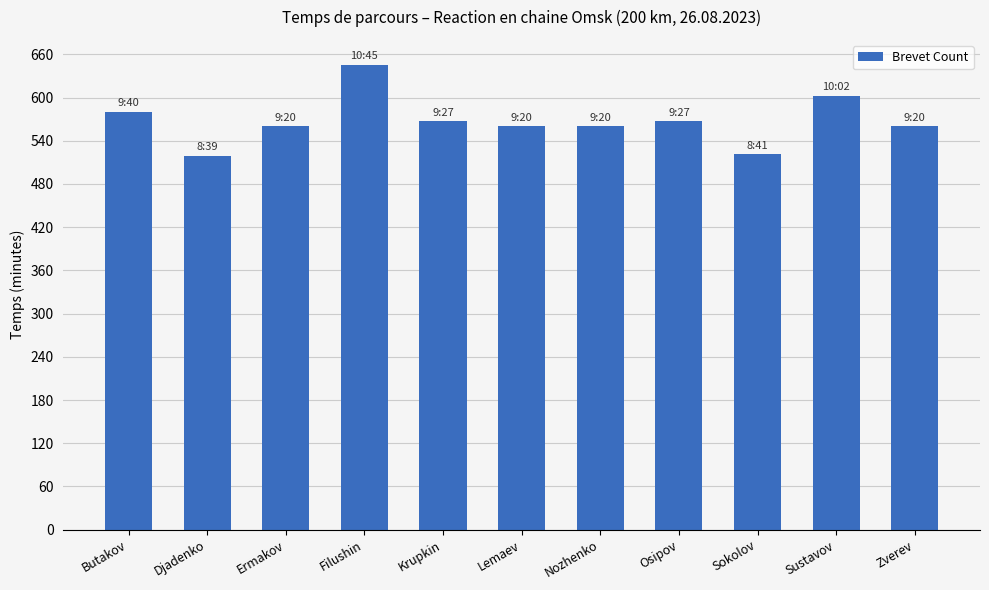

Approximately how many times larger is the value at Butakov compared to Nozhenko?

1.0